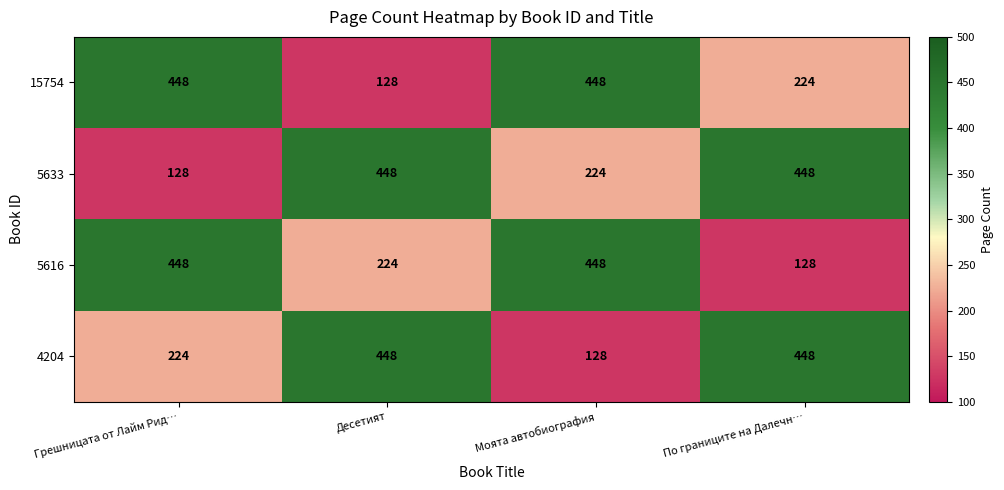

What is the total value across all series at По границите на Далечн…?

1248